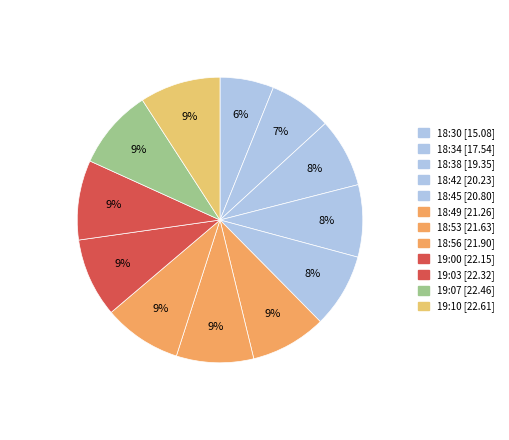

Count the number of slices in the pie.

12